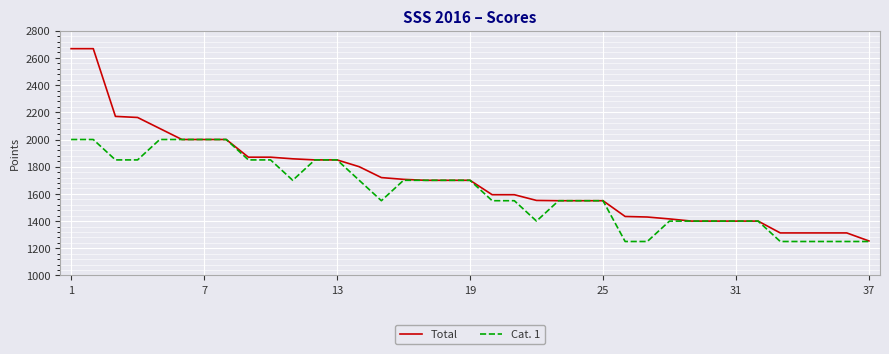

Which series has the largest range (max minus min)?

Total